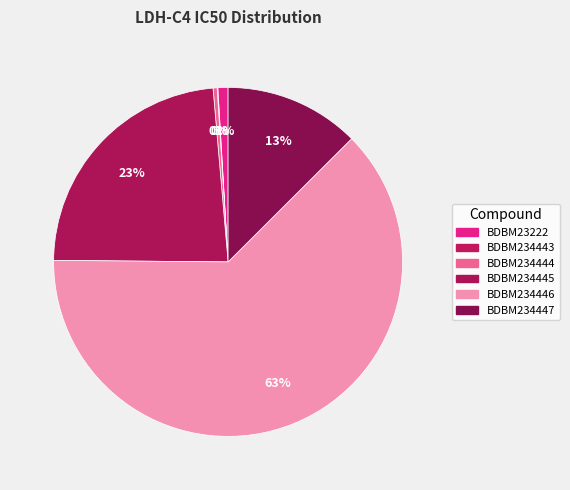

The BDBM23222 slice represents 11% of the pie. True or false?

False